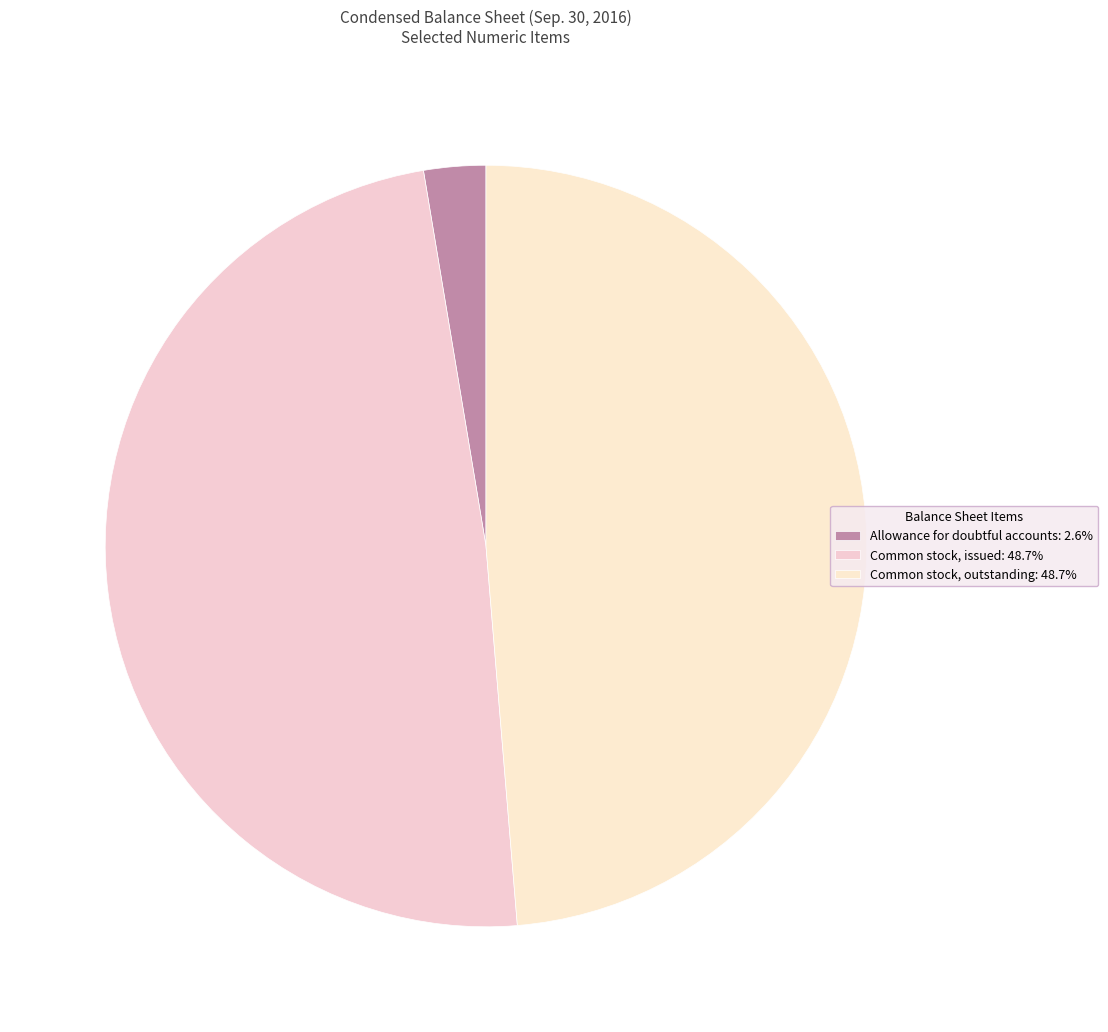

Rank the categories by value from highest to lowest.

Common stock, issued, Common stock, outstanding, Allowance for doubtful accounts